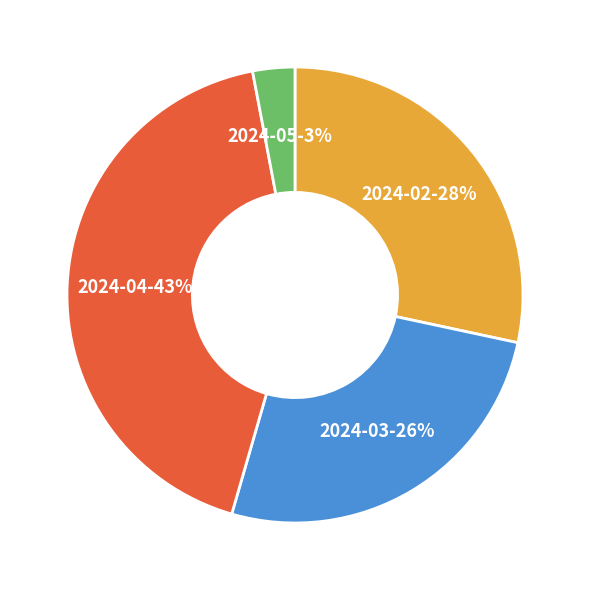

The 2024-03 slice represents 15% of the pie. True or false?

False